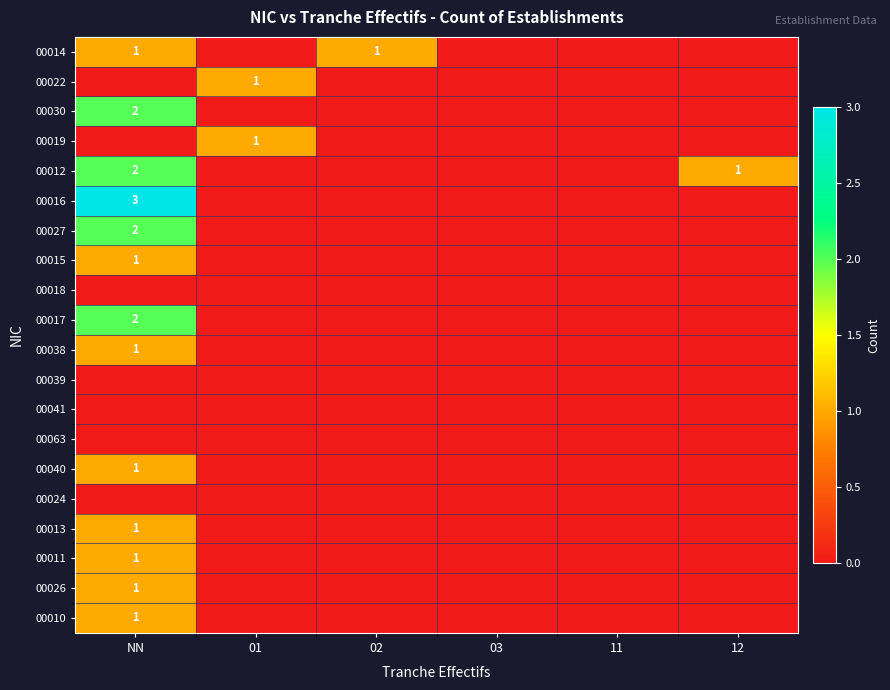

True or false: 00040 has a value of 1 at NN.

True